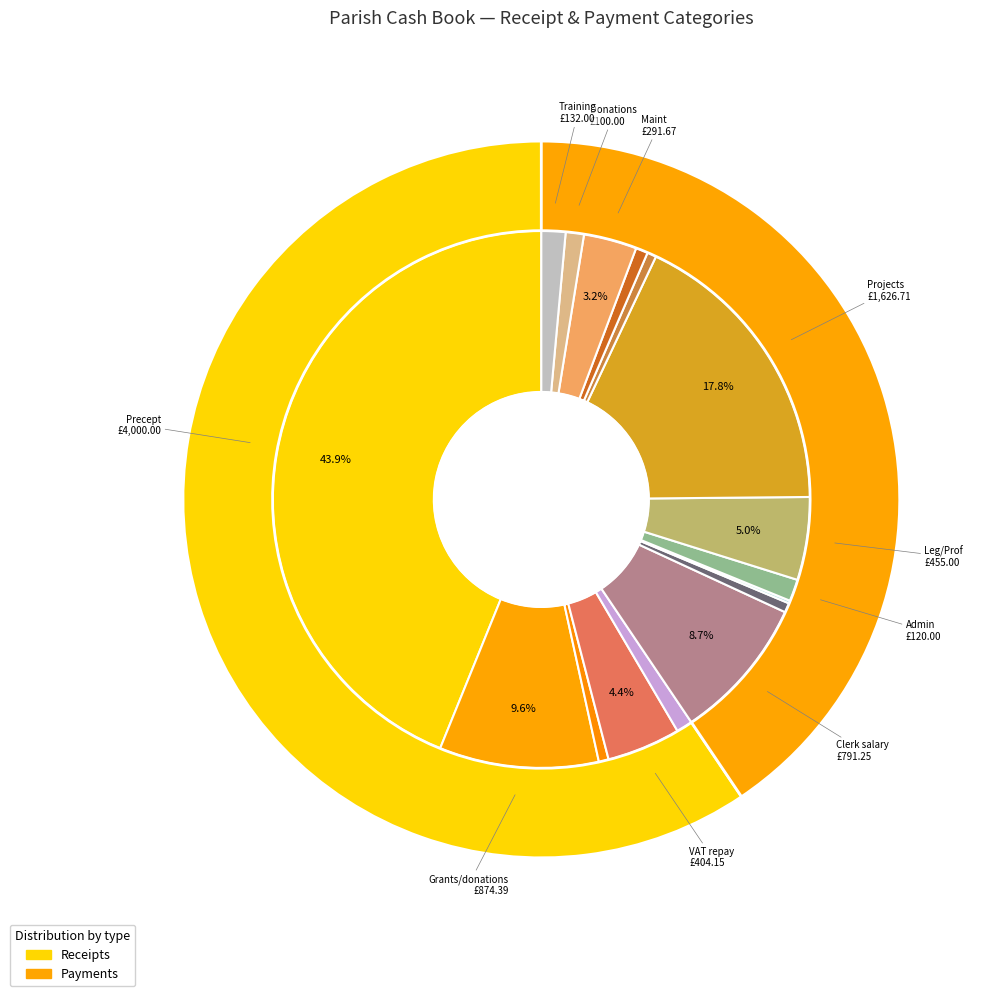

Rank the categories by value from lowest to highest.

Insurance, Subs, S137, Cap Exp, Clerk exp, Out Spac, Clerk WFH, Other, Utilities, Interest, Donations, Admin, Training, Maint, VAT repay, Leg/Prof, Clerk salary, Grants/donations, Projects, Precept